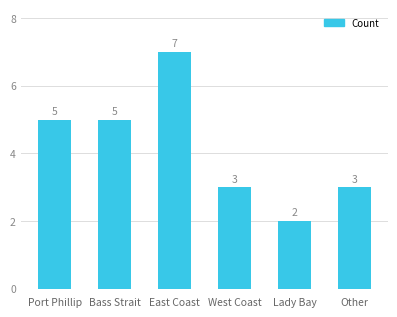

Which has a higher value, Lady Bay or Bass Strait?

Bass Strait